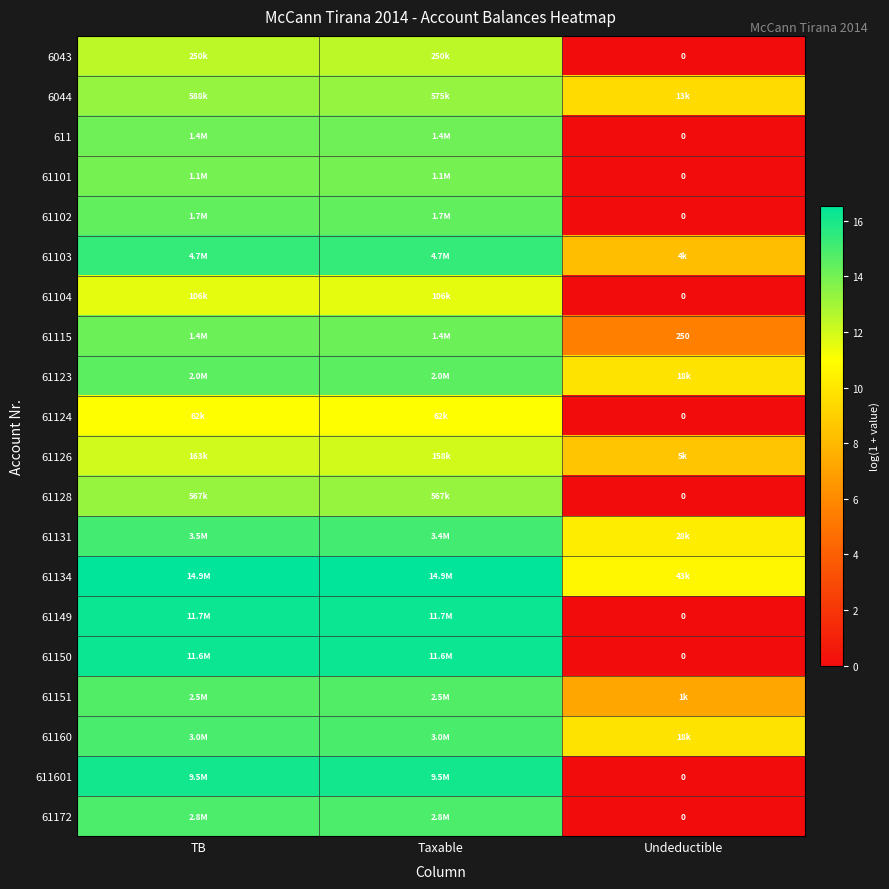

Which series has the largest total across all categories?

61134